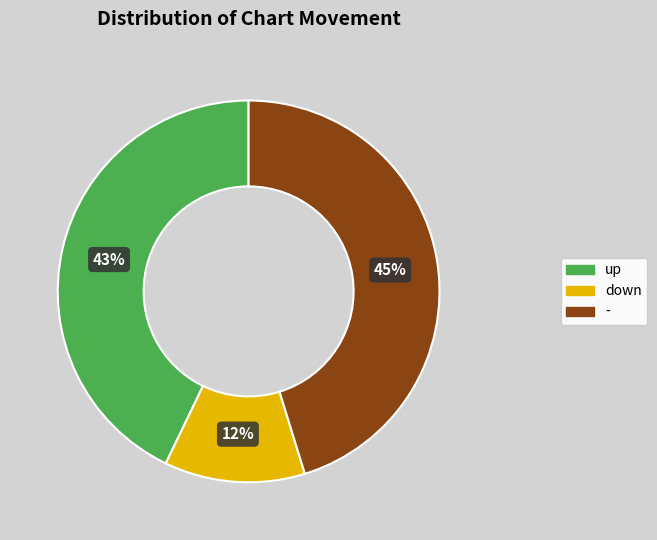

Approximately how many times larger is the value at down compared to -?

0.3